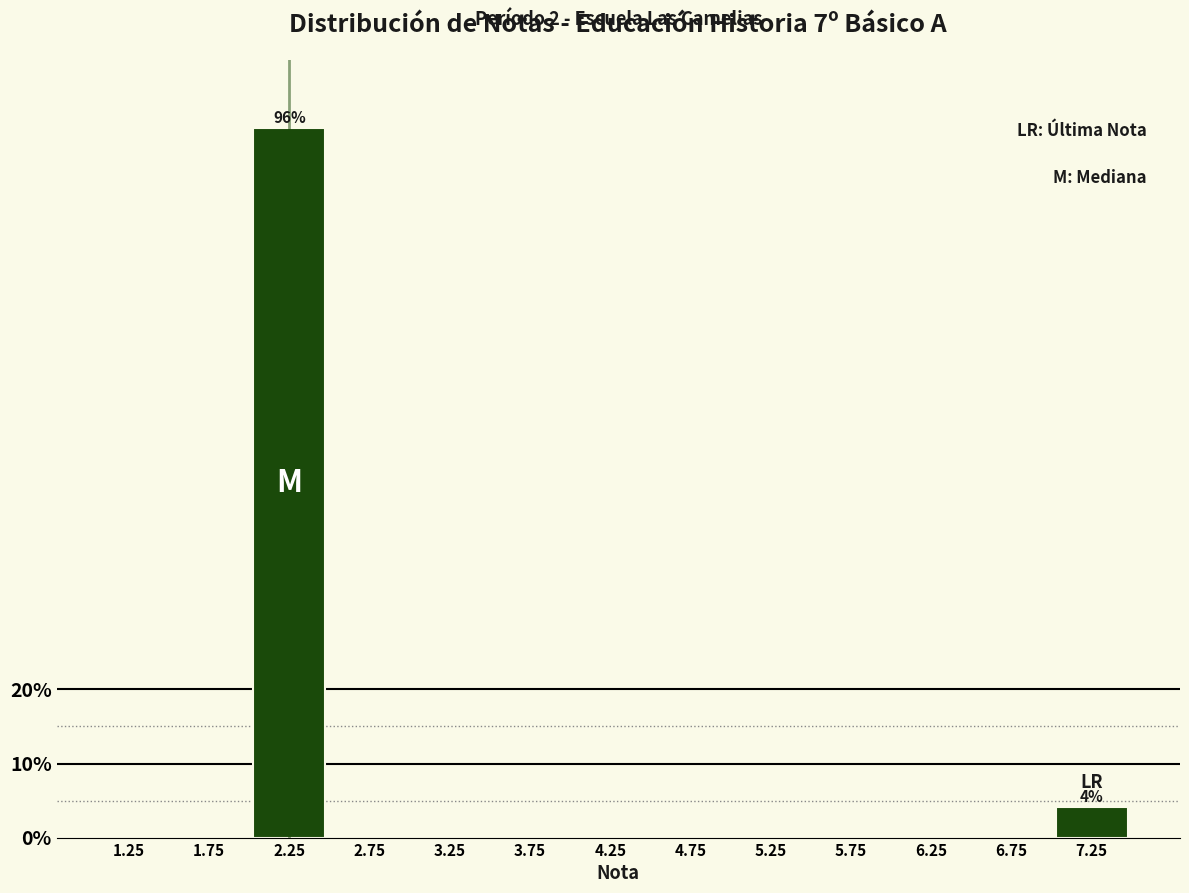

Reading left to right, what are all the values shown in this chart?

1.25=0.0	1.75=0.0	2.25=95.8	2.75=0.0	3.25=0.0	3.75=0.0	4.25=0.0	4.75=0.0	5.25=0.0	5.75=0.0	6.25=0.0	6.75=0.0	7.25=4.2